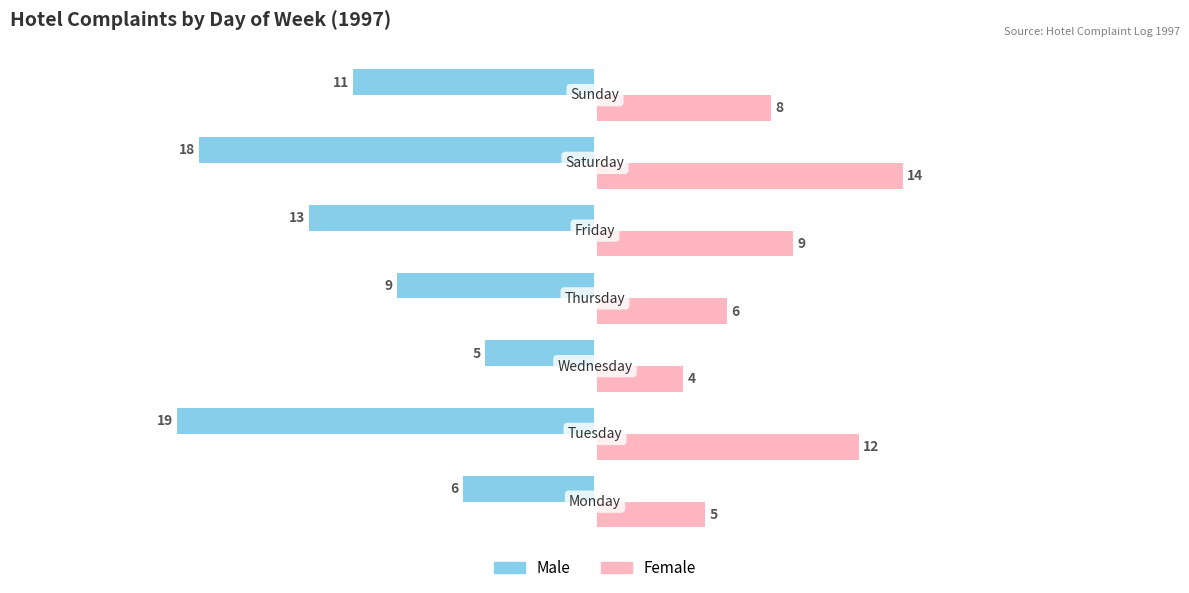

How many Female values are between 5 and 12?

5